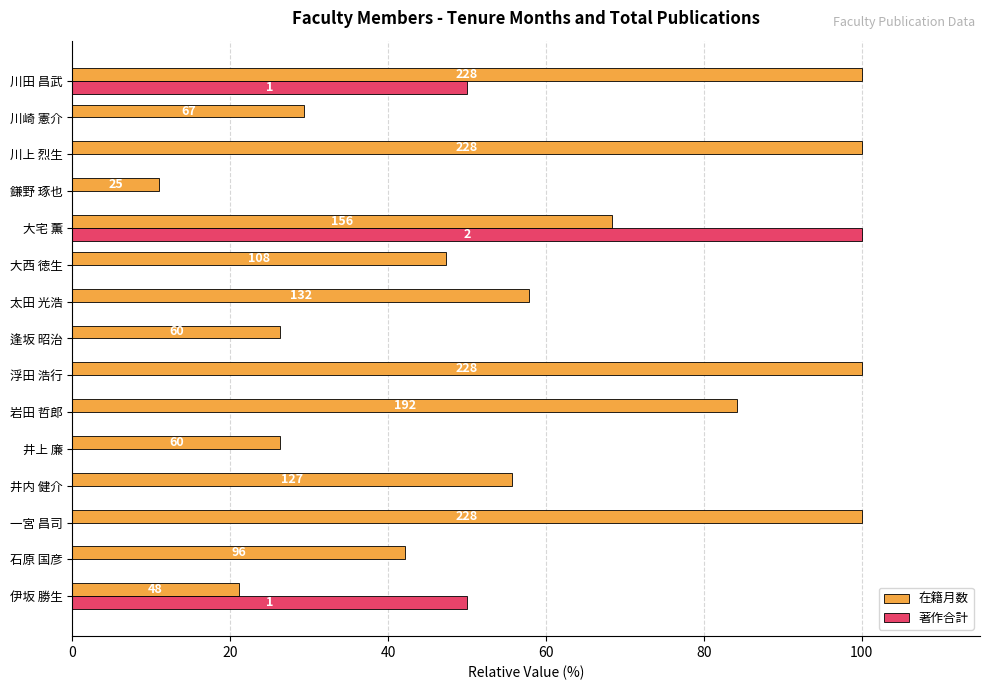

Reading left to right, extract all data points from this chart.

在籍月数: 21.1	42.1	100.0	55.7	26.3	84.2	100.0	26.3	57.9	47.4	68.4	11.0	100.0	29.4	100.0
著作合計: 50.0	0.0	0.0	0.0	0.0	0.0	0.0	0.0	0.0	0.0	100.0	0.0	0.0	0.0	50.0